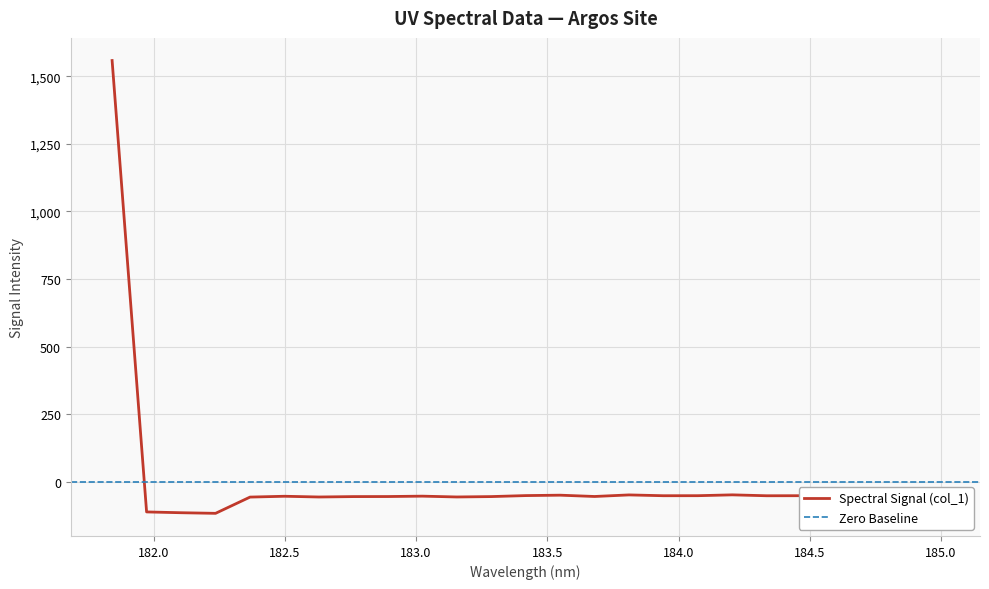

Rank the categories by value from highest to lowest.

181.8418, 184.9911297472, 184.2046578328, 184.5979655002, 183.811206745, 184.8600909338, 183.5488263418, 183.4176122368, 184.0735234058, 184.46687888, 183.9423730432, 184.7290361848, 184.3357763242, 183.0238743082, 182.498667305, 183.6800245112, 182.8925964608, 183.2863821962, 182.7613026778, 183.15513622, 182.6299929592, 182.3673257152, 181.9732053322, 182.1045947288, 182.2359681898